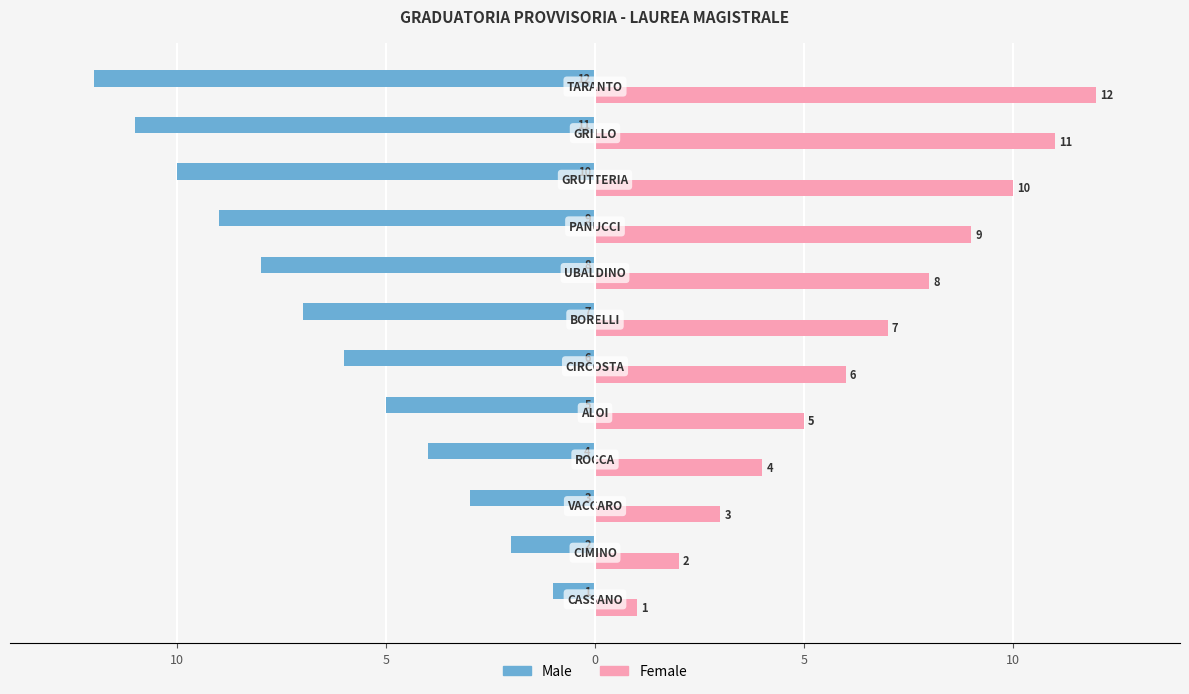

At how many categories does at least one series exceed 6?

6